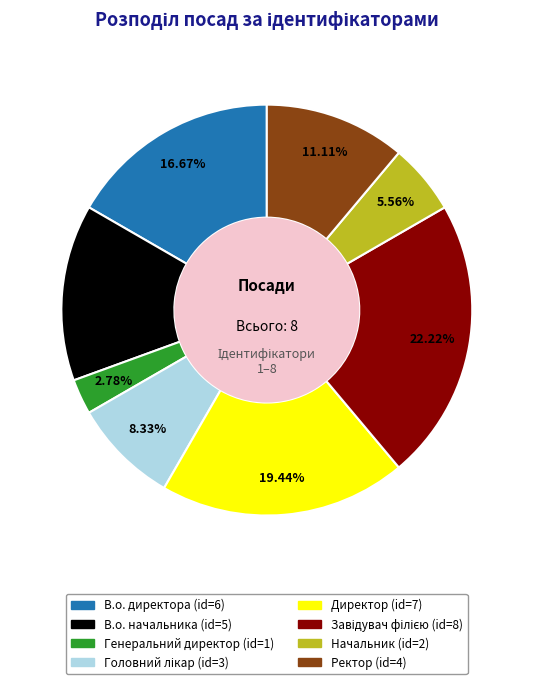

To the nearest percent, what is the difference between the largest and smallest slice percentages?

19%